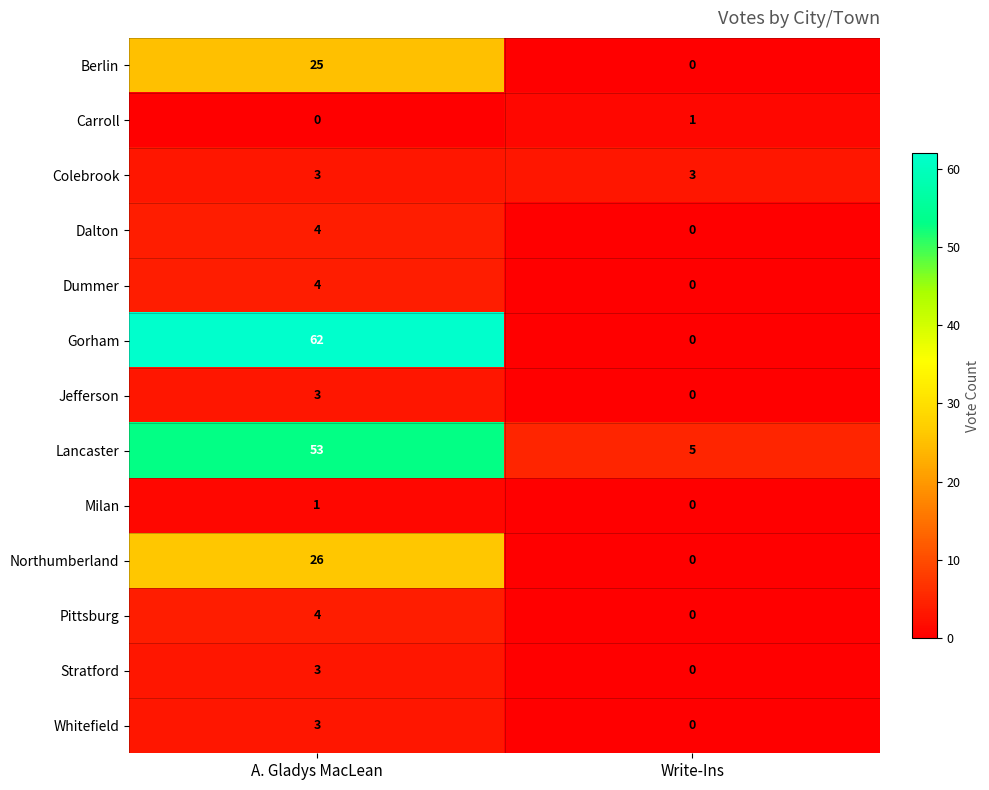

What is the spread (max minus min) of values at A. Gladys MacLean?

62